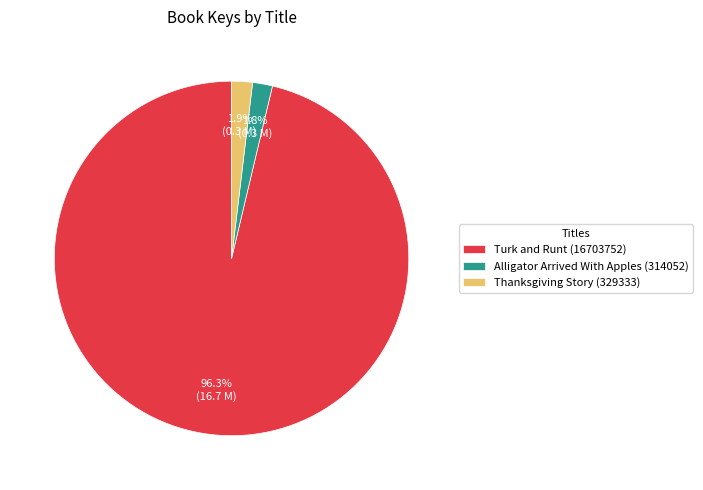

What percentage is the Alligator Arrived With Apples (314052) slice, to the nearest percent?

2%